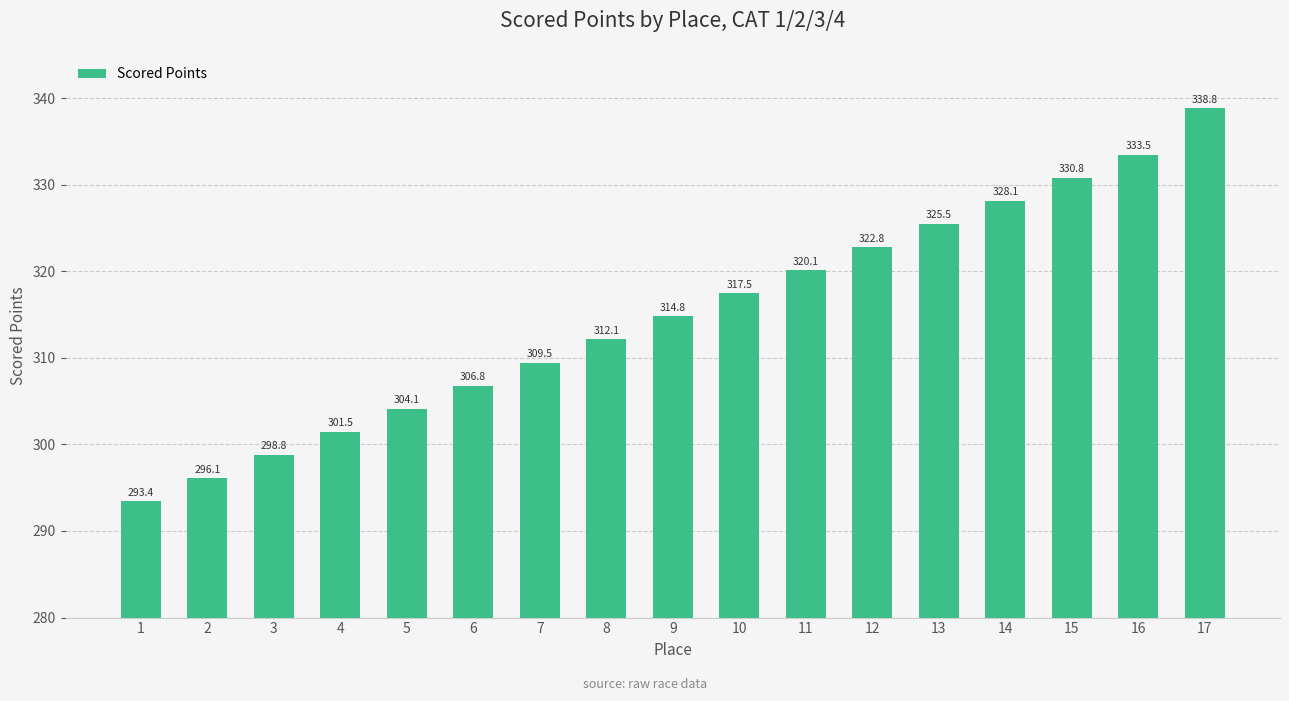

What is the sum of the values at 9 and 12?

637.6